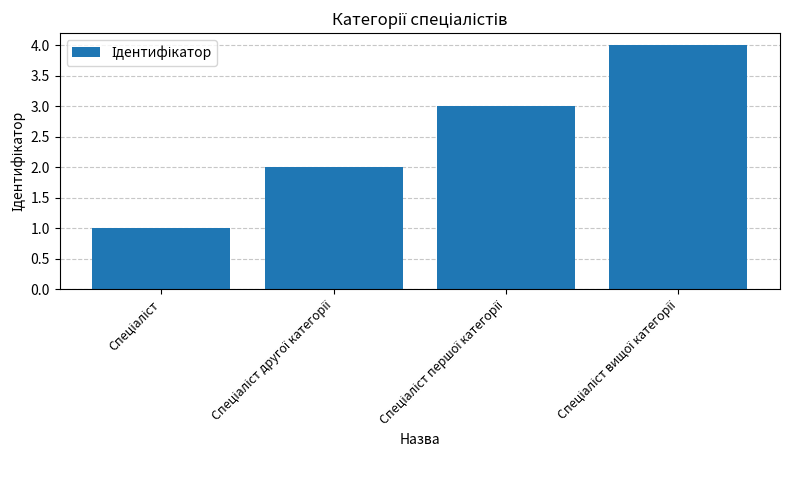

Are the bars grouped side by side (vs. stacked)?

No